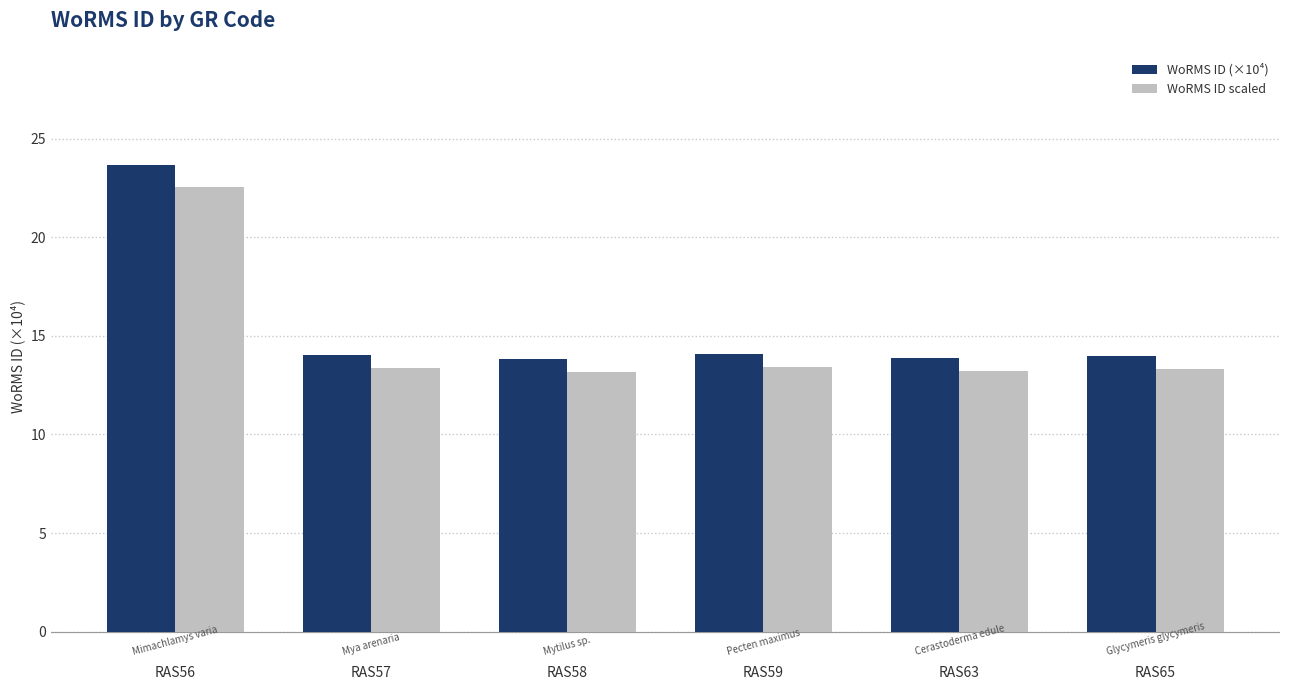

How many series are shown in this chart?

2